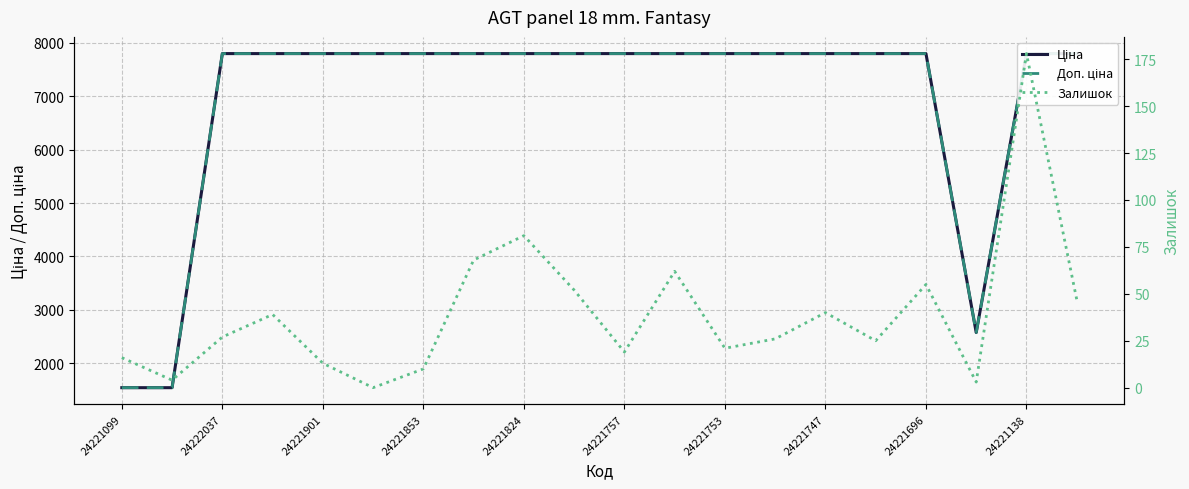

How many data points in Ціна are less than 7792?

3